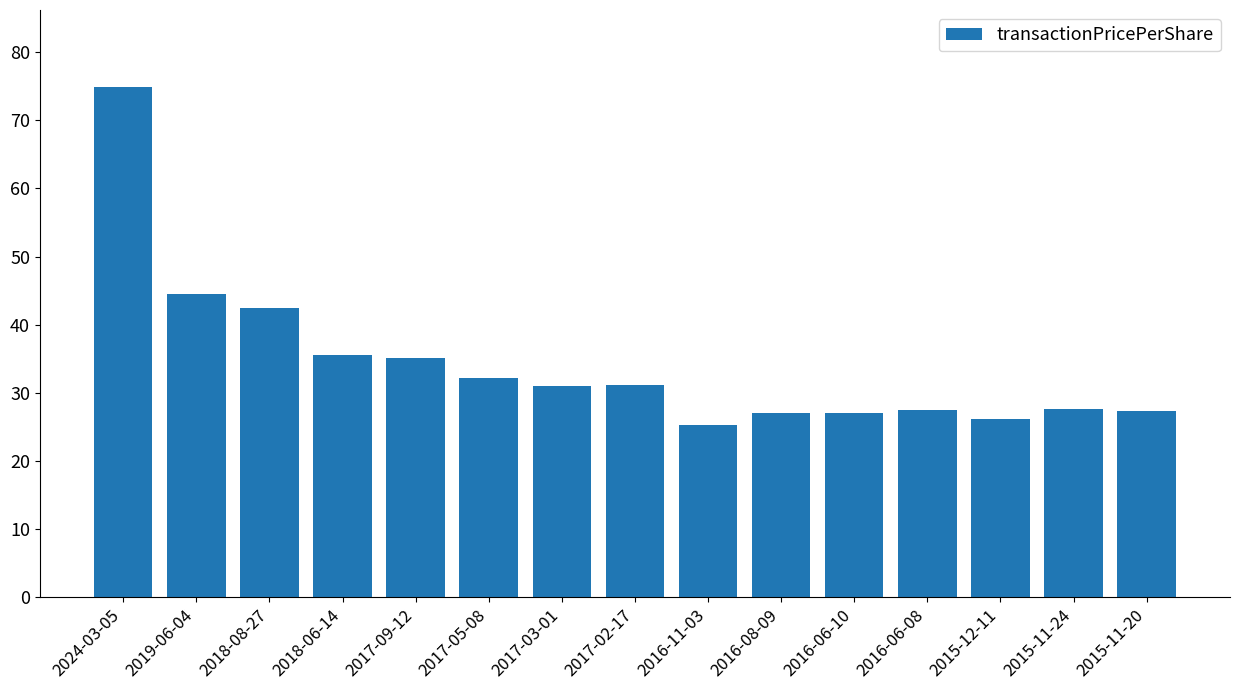

What position from the right is 2016-06-08?

4